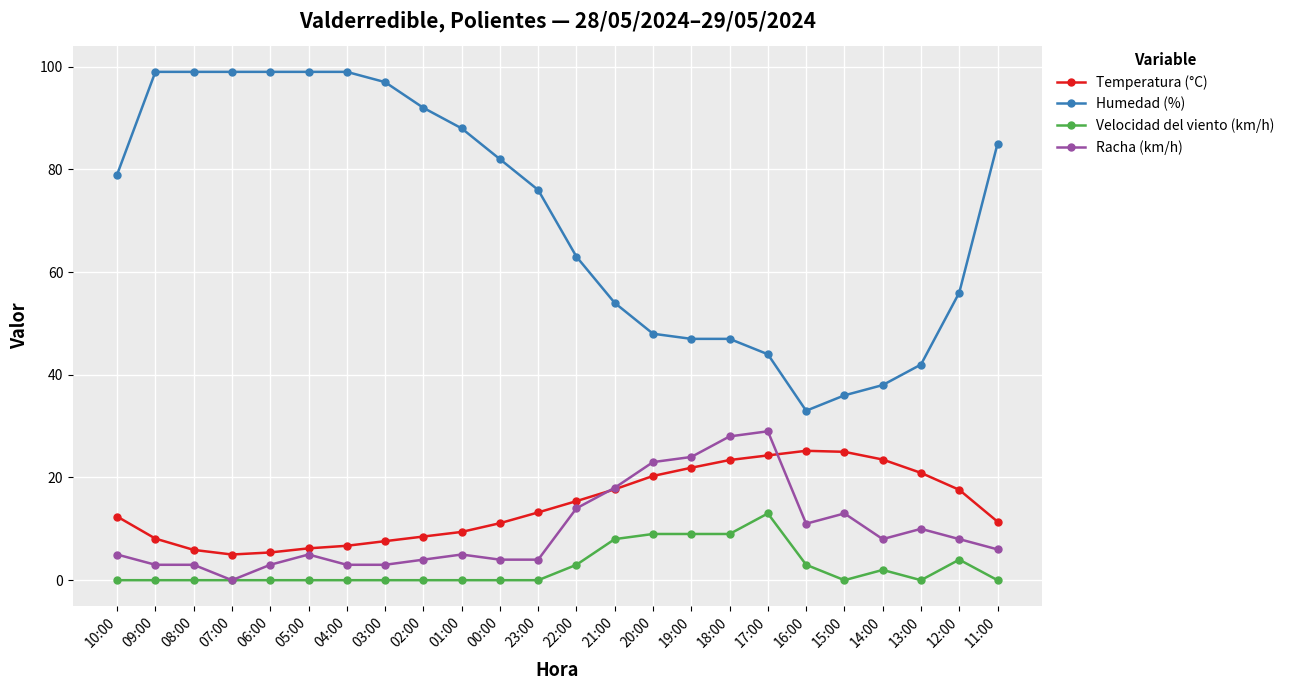

True or false: Racha (km/h) and Humedad (%) cross at least once.

False